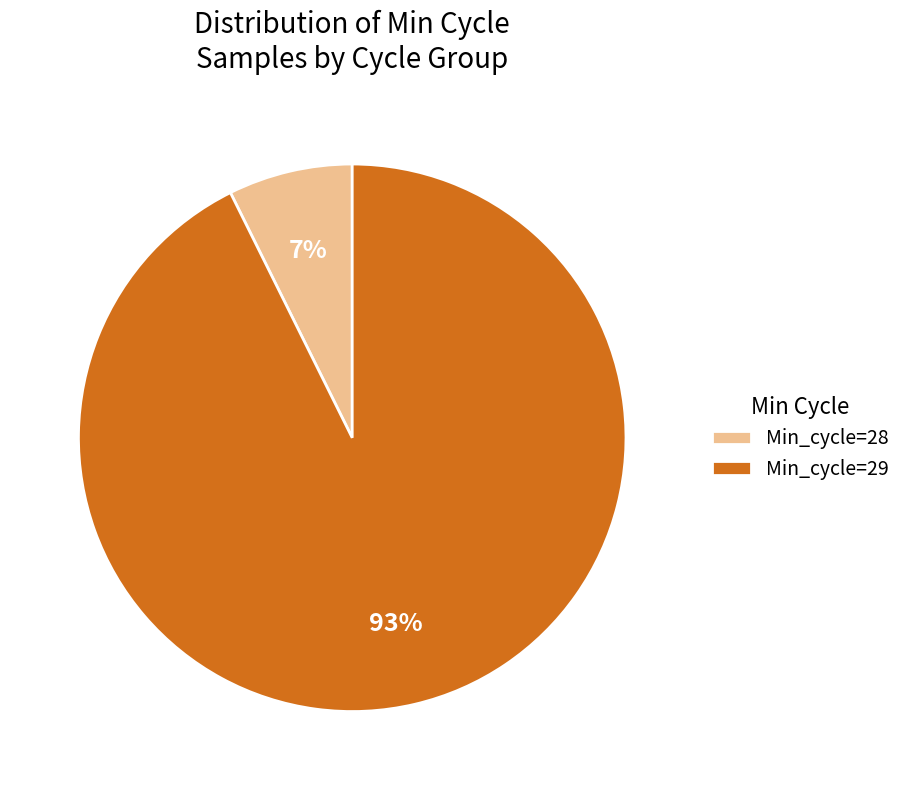

The Min_cycle=28 slice represents 7% of the pie. True or false?

True